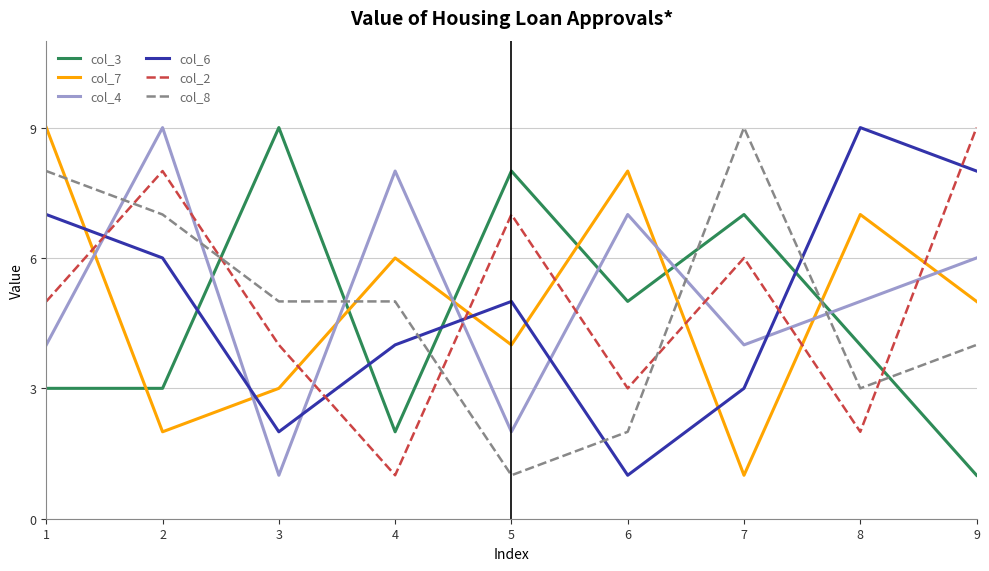

Between 5 and 8, which series saw the biggest shift?

col_2